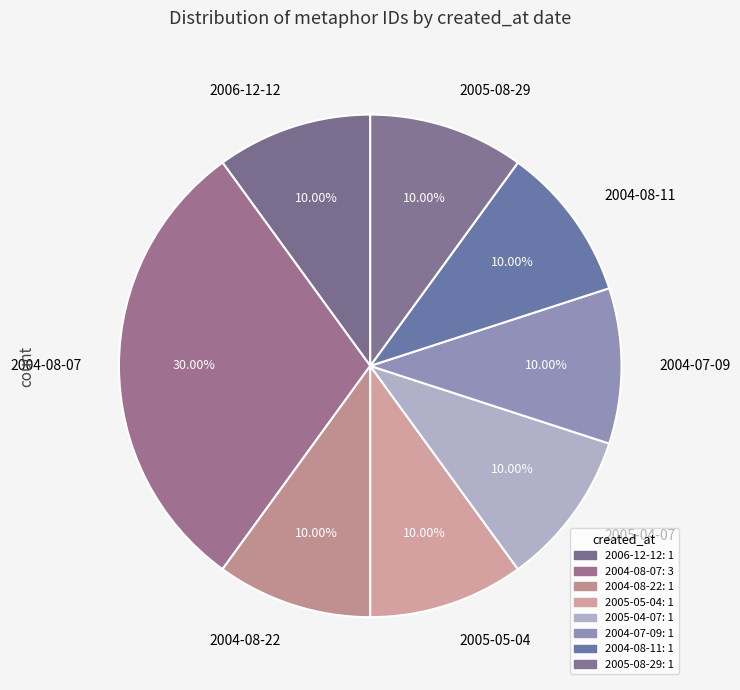

Is there any slice that represents more than half of the pie?

No